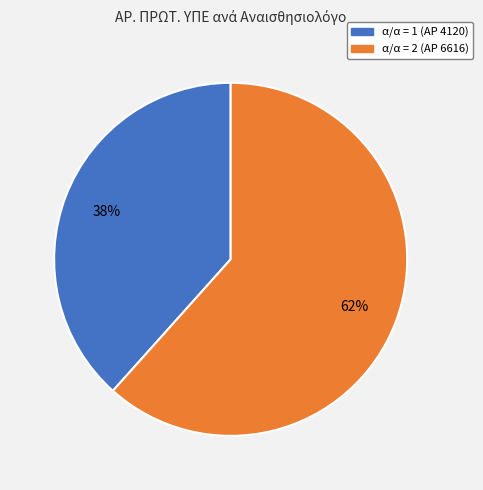

Is there any slice that represents more than half of the pie?

Yes